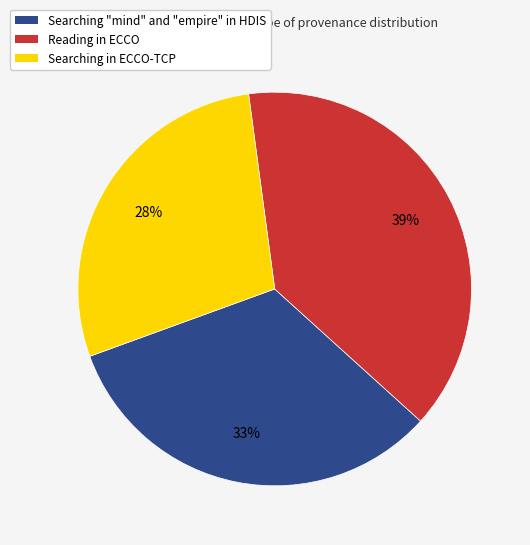

Which category has the biggest portion of the pie?

Reading in ECCO